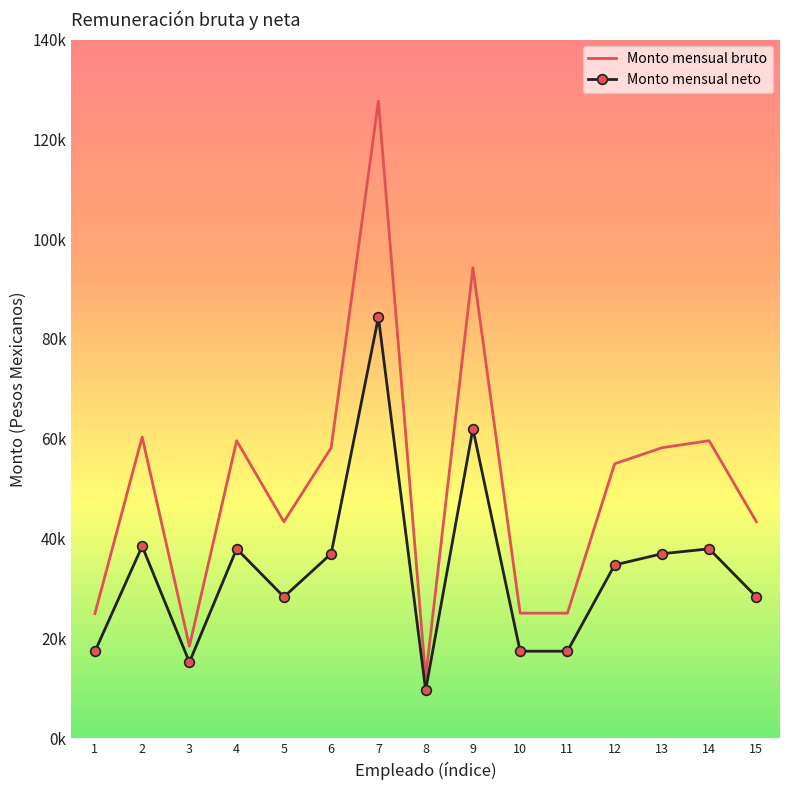

What are all the series names shown in the legend?

Monto mensual bruto, Monto mensual neto